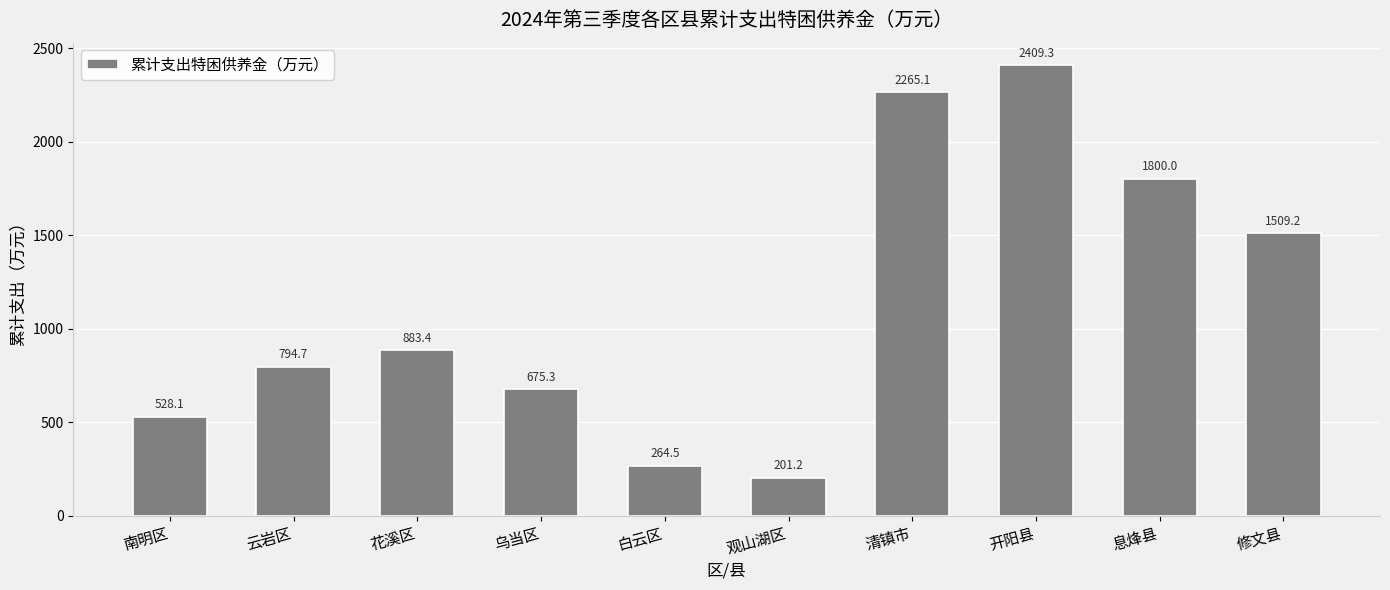

Is it true that the value at 开阳县 is 2409.3?

True